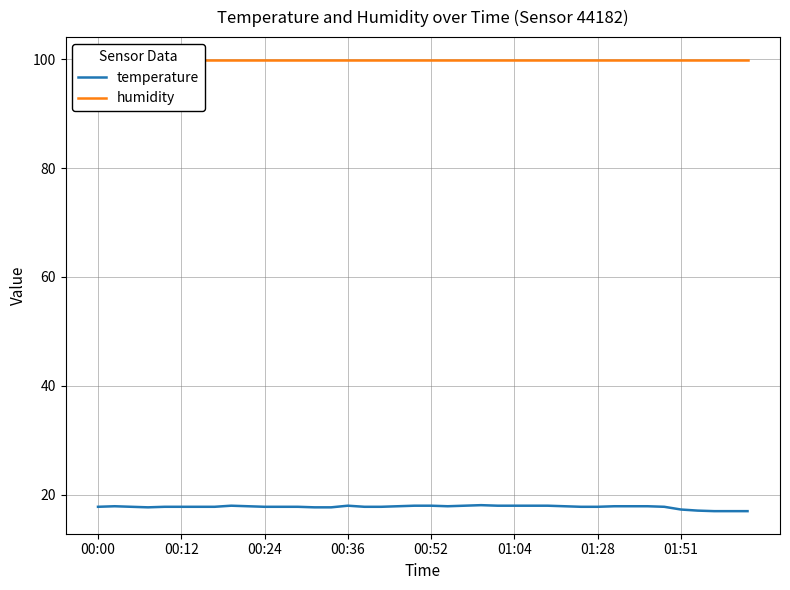

List the series in order of their overall mean, lowest first.

temperature, humidity